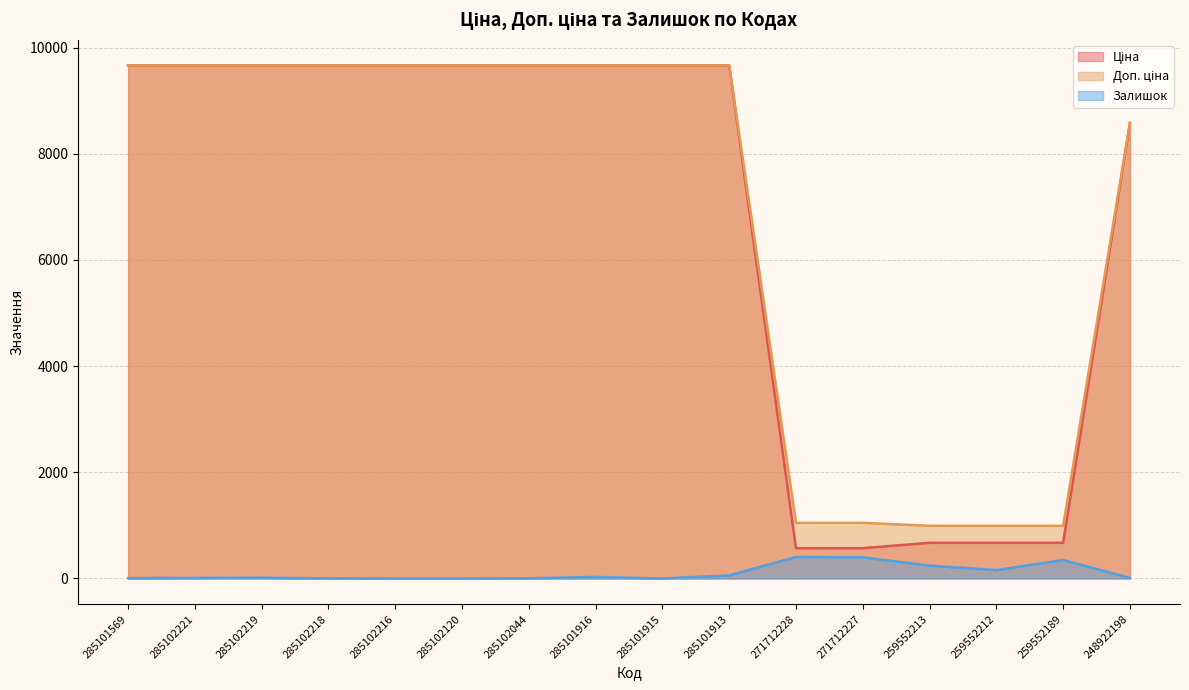

Between 285102218 and 285101915, which series saw the biggest shift?

Залишок